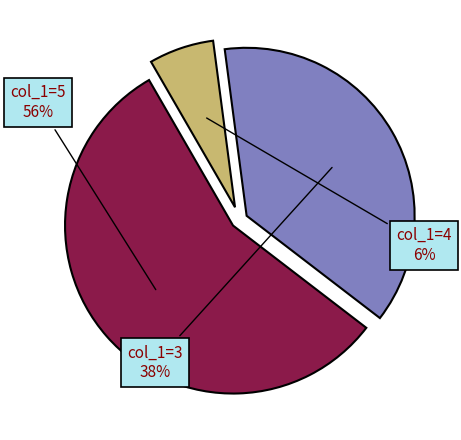

Does any single category account for the majority?

Yes